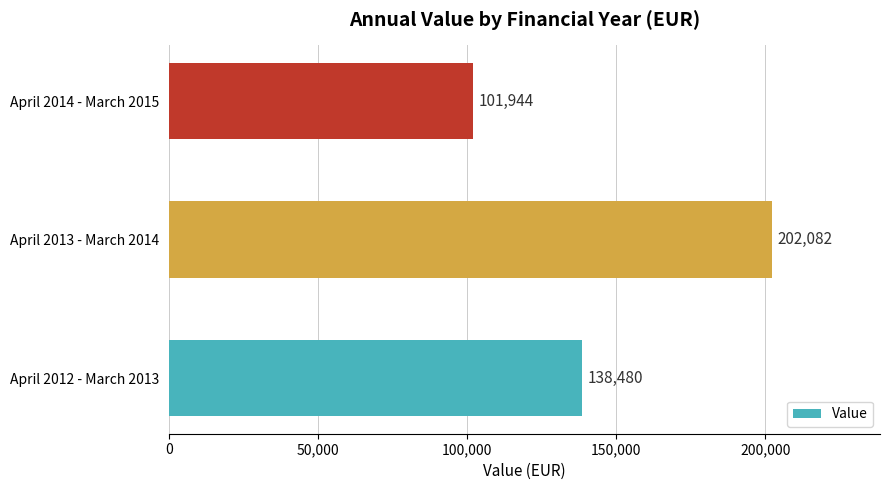

What is the approximate value at April 2012 - March 2013, to the nearest 100?

138500